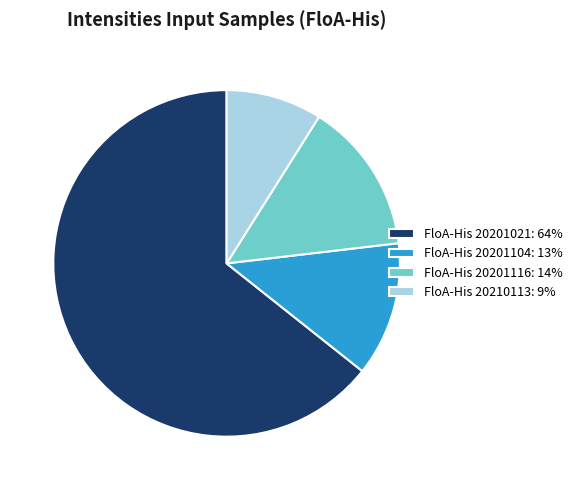

What is the ratio of the value at FloA-His 20201104 to the value at FloA-His 20201116?

0.9